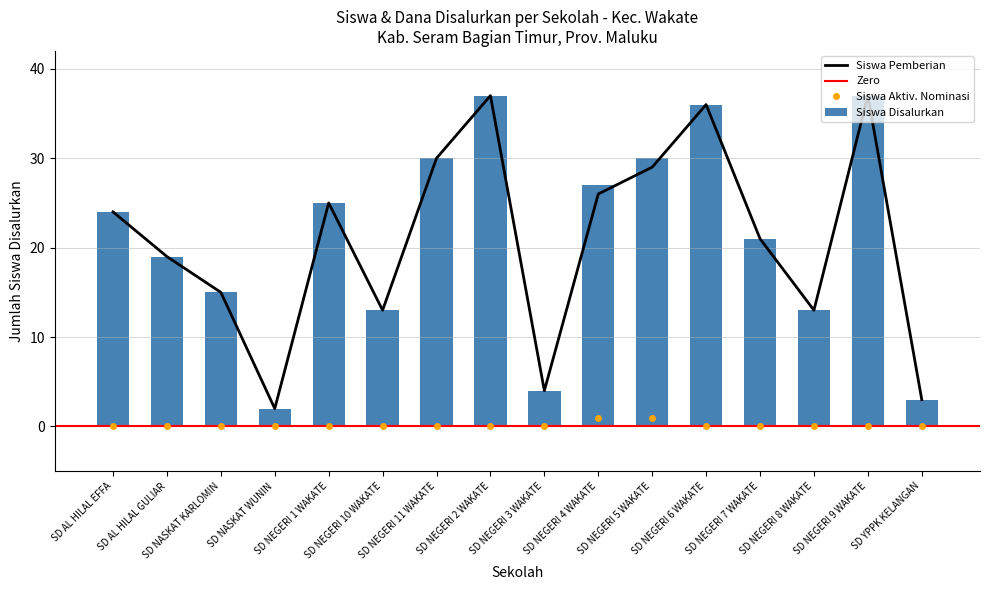

How many groups of bars are there?

16